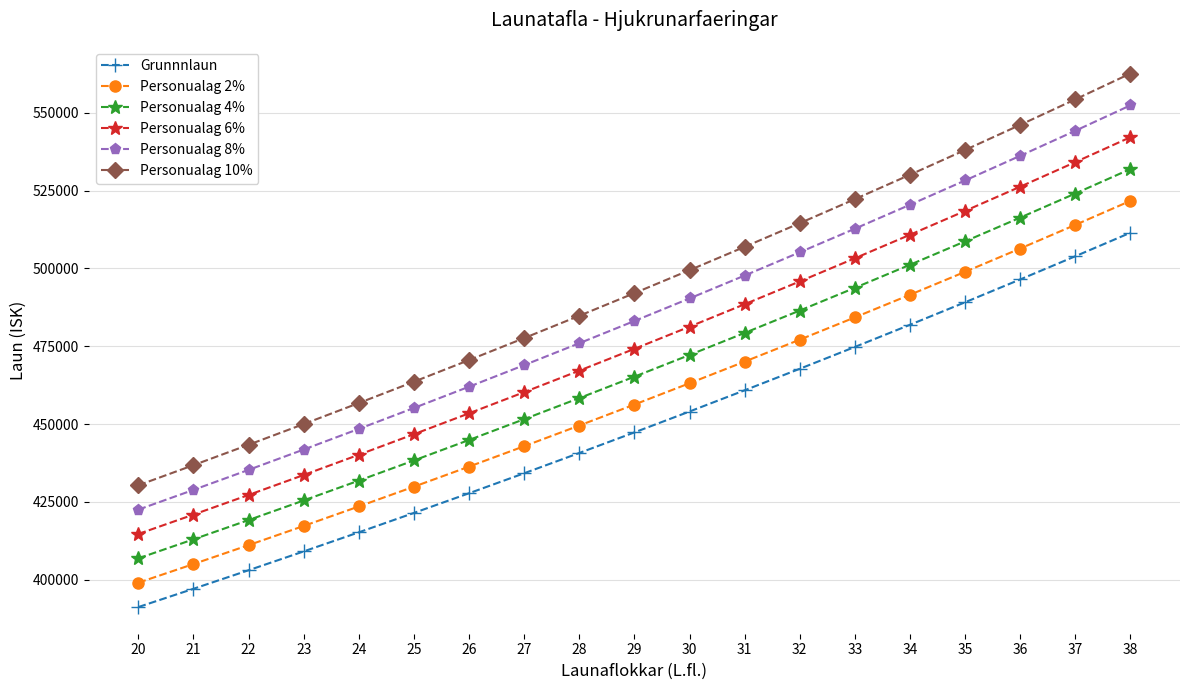

What is the difference between the maximum and second lowest values in the Personualag 4% series?

118940